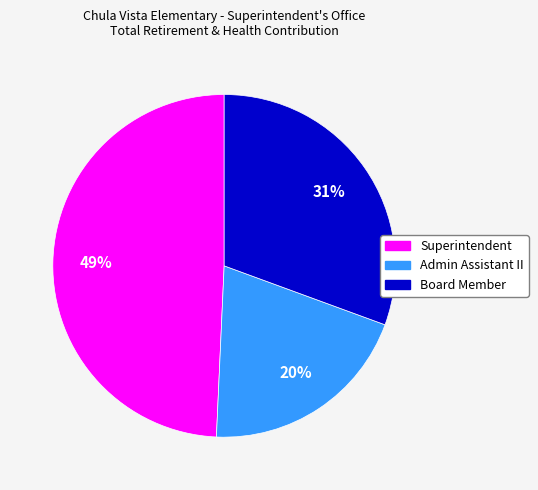

Which category has the smallest portion of the pie?

Admin Assistant II